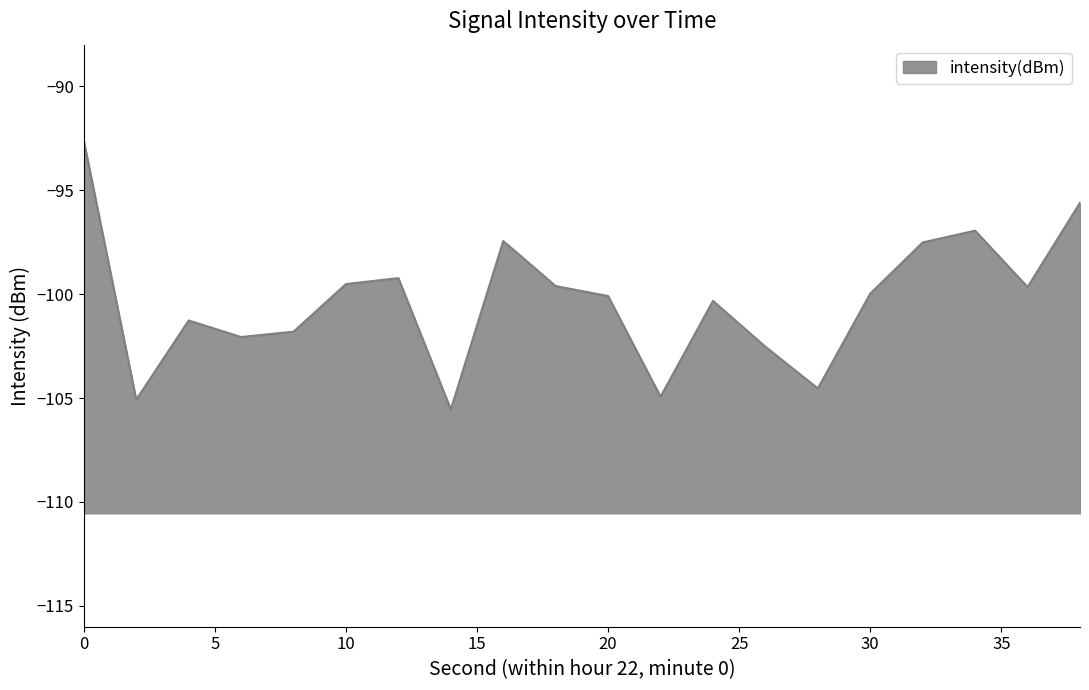

What is the maximum value shown in the chart?

-92.6